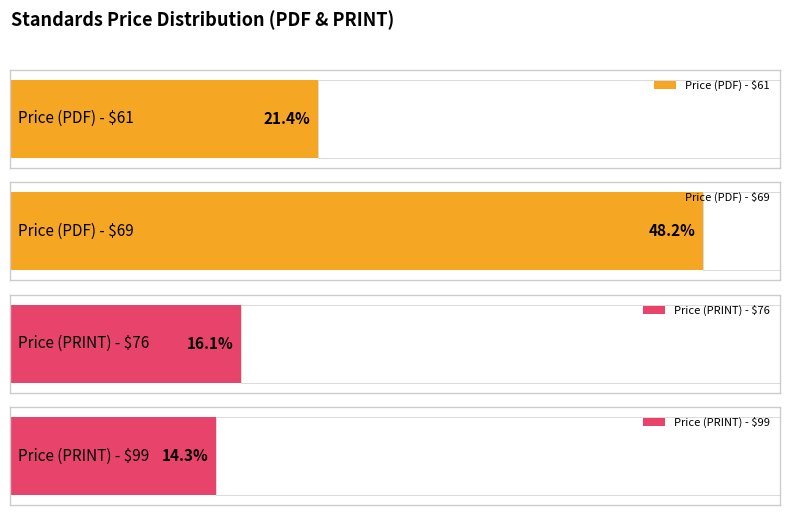

How many data points in Price (PRINT) are less than 76?

2